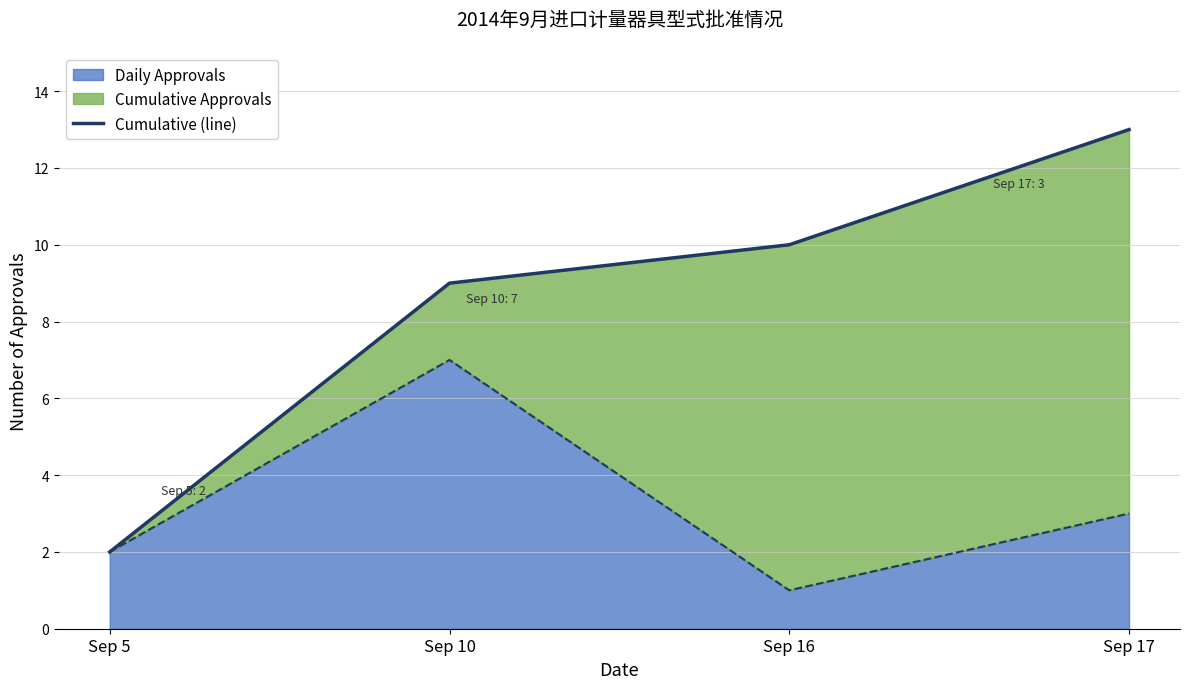

How many categories are shown in the chart?

4